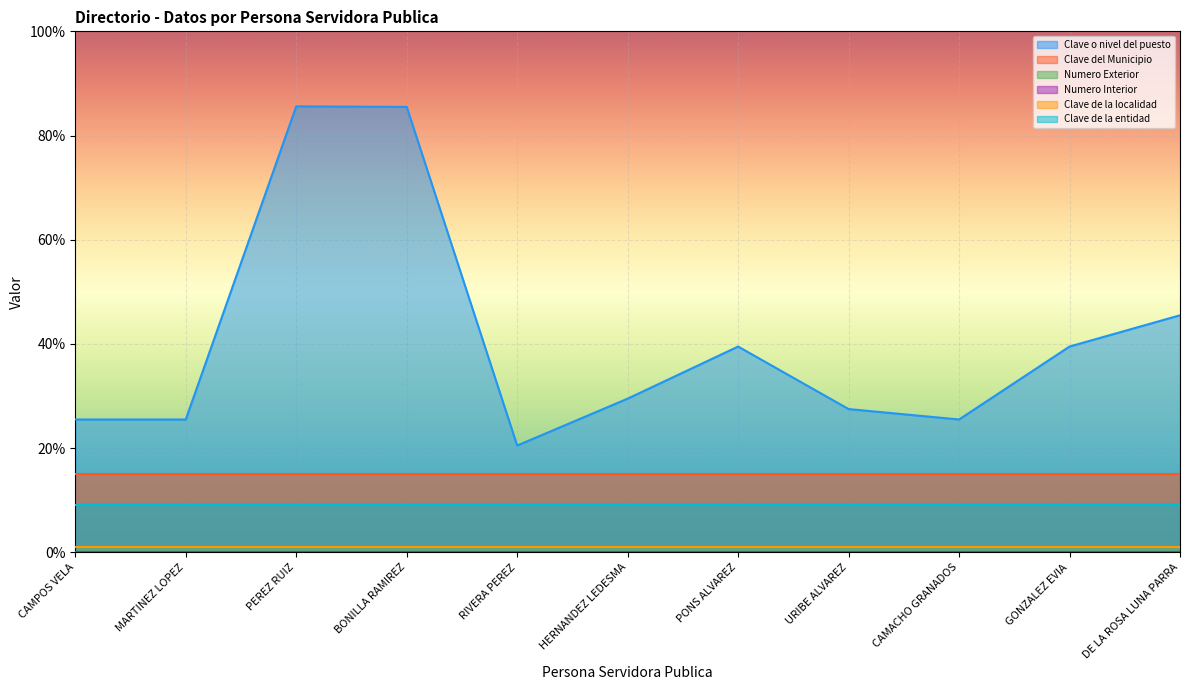

Count the number of data series in this chart.

6